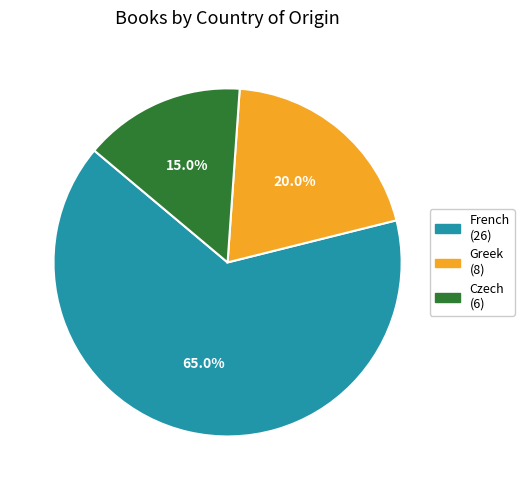

Rank the categories by value from highest to lowest.

French (26), Greek (8), Czech (6)